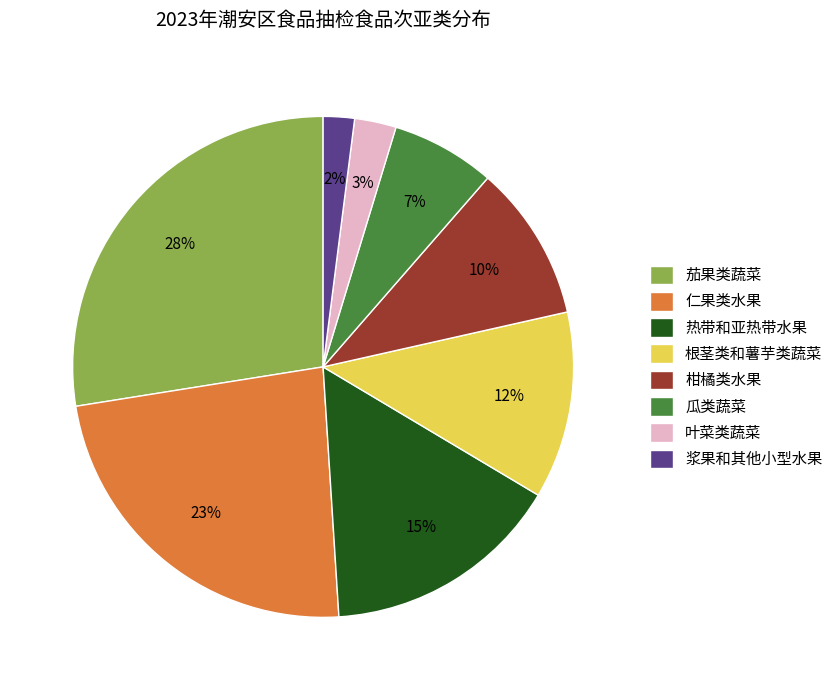

Is 瓜类蔬菜 the majority of the pie?

No